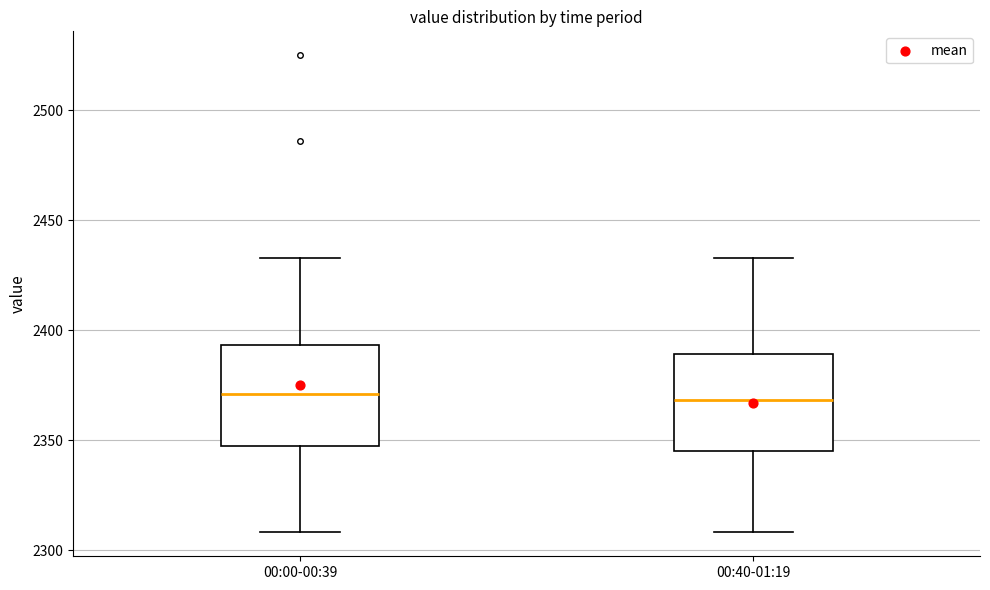

Reading left to right, transcribe this box plot: for each box, give where its median line is, the range the box spans, and where its two whiskers end, as read against the y-axis. The values are not printed on the chart, so give them approximately, as read against the axis.

00:00-00:39: median 2370, box 2350 to 2395, whiskers 2310 to 2435
00:40-01:19: median 2370, box 2345 to 2390, whiskers 2310 to 2435